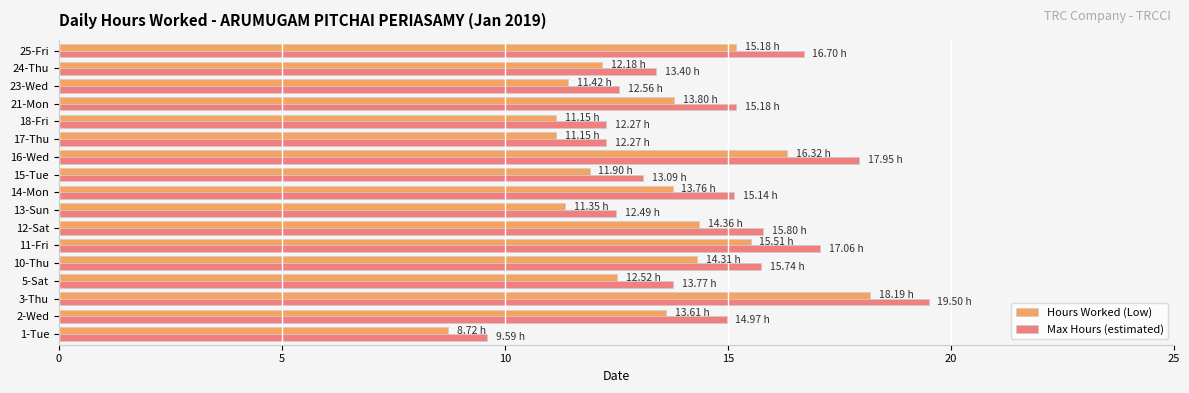

What is the total value across all series at 12-Sat?

30.2